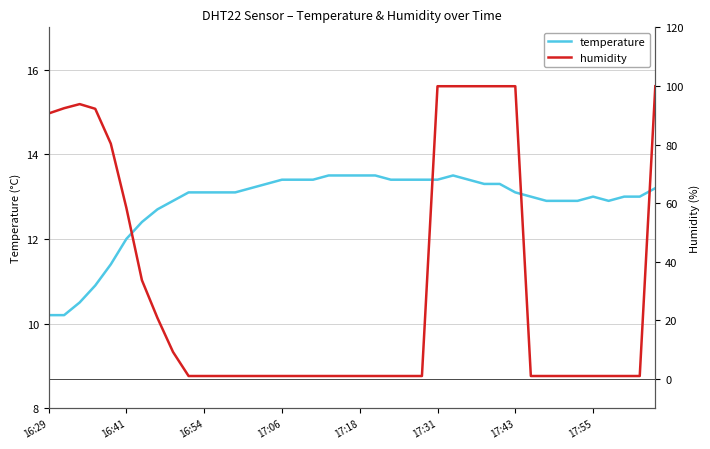

How many values in the humidity series exceed 1?

16